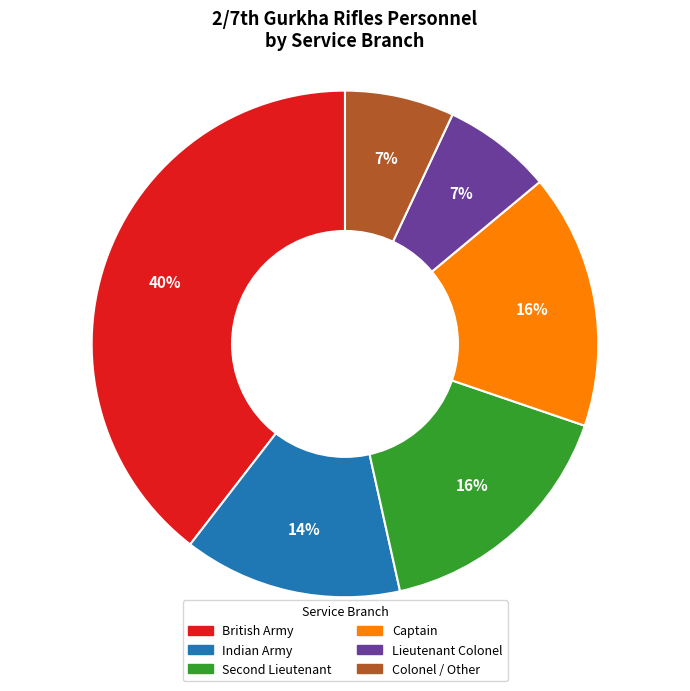

To the nearest percent, what is the average slice percentage?

17%